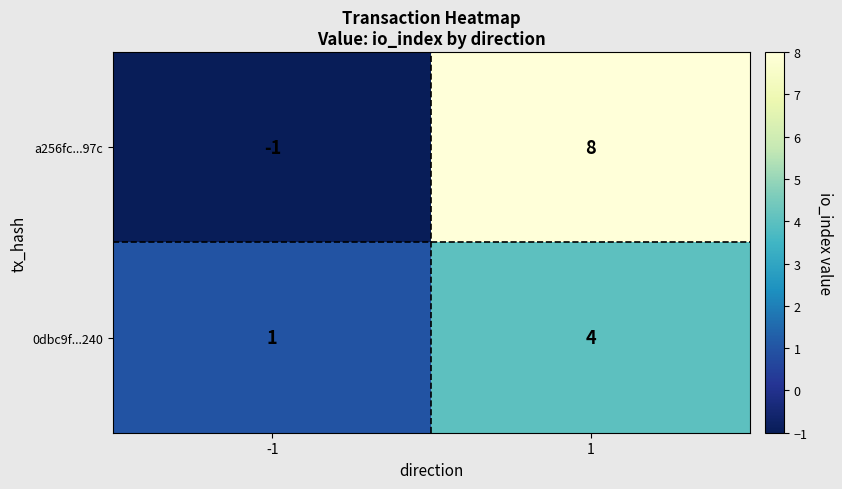

How many distinct data groups are displayed?

2